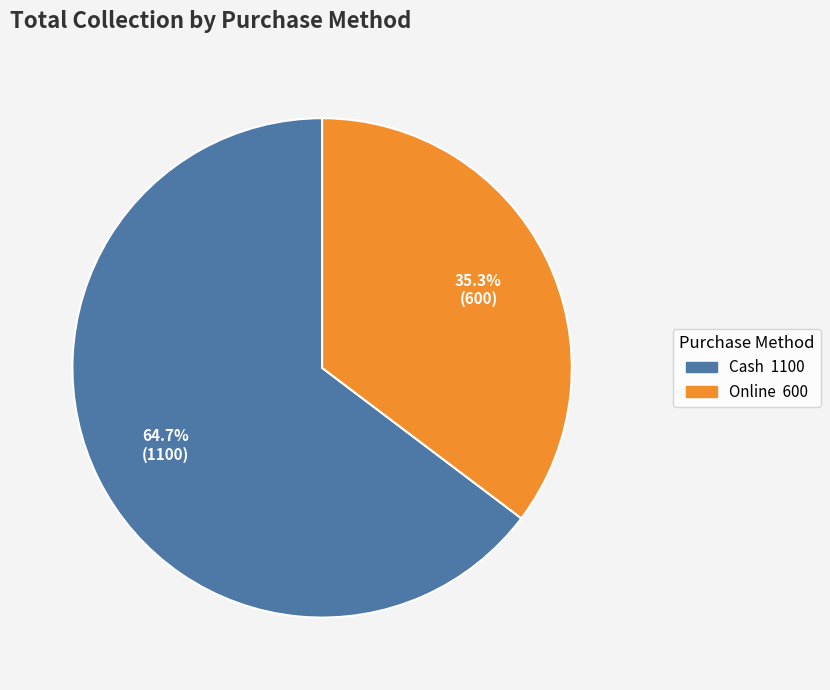

Rank the categories by value from highest to lowest.

Cash, Online